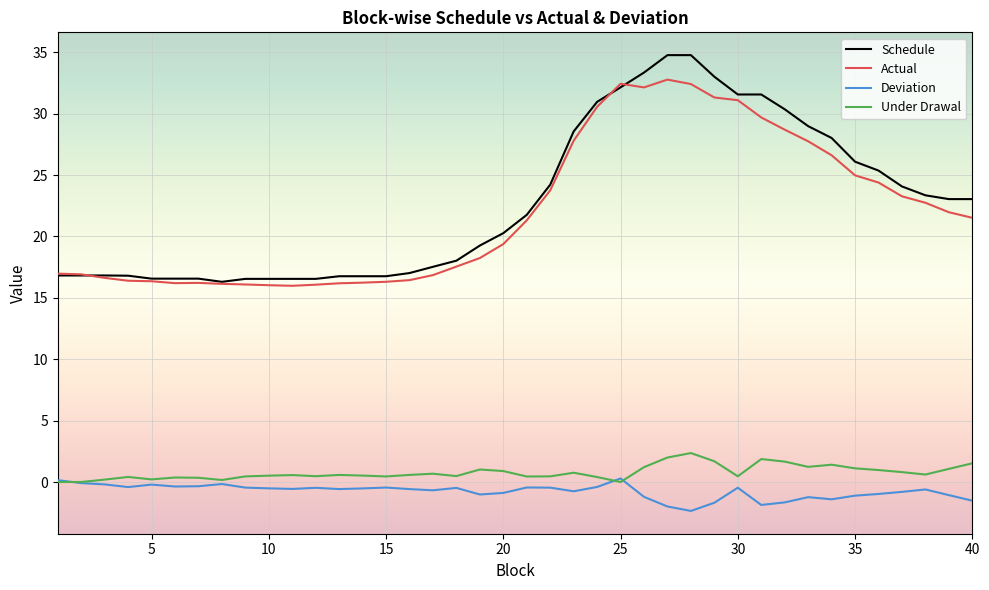

What is the minimum value shown in the chart?

-2.4